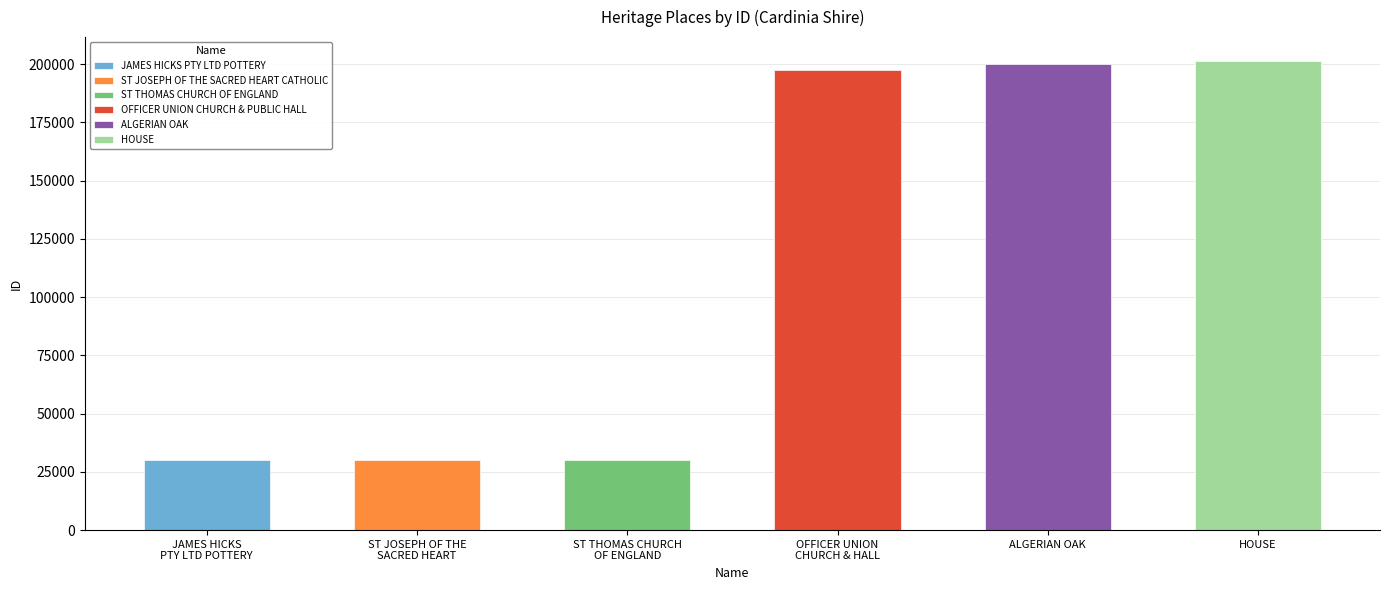

At which label is the value closest to 115790?

OFFICER UNION CHURCH & HALL